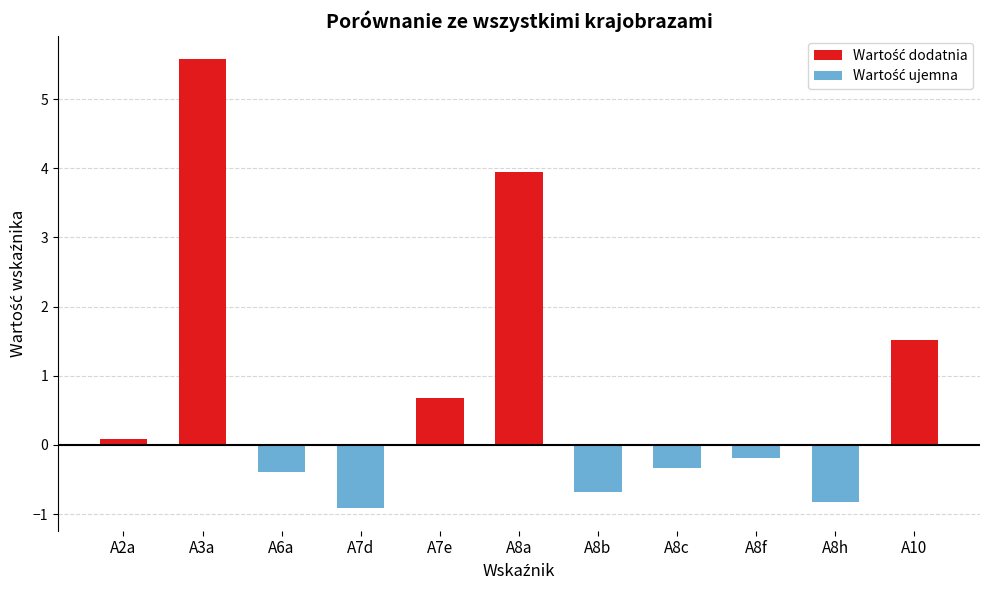

Count the number of values greater than 0.

5